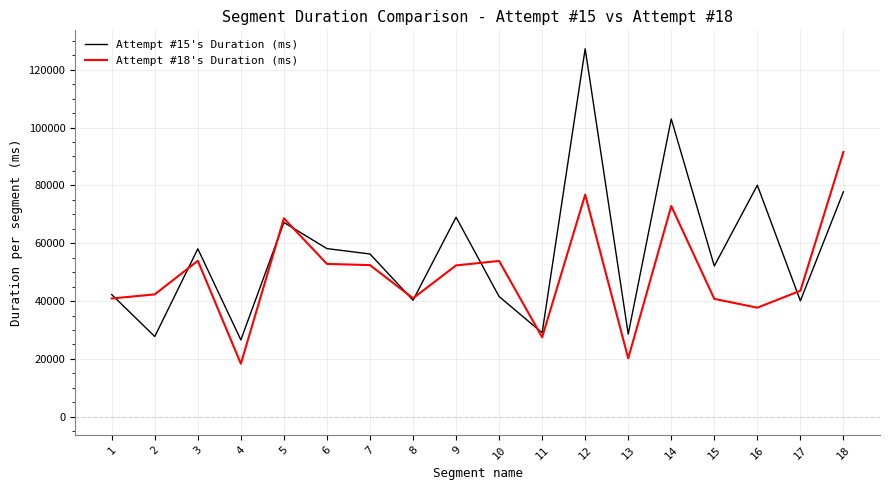

Rank the series by their maximum value, from lowest to highest.

Attempt #18's Duration (ms), Attempt #15's Duration (ms)